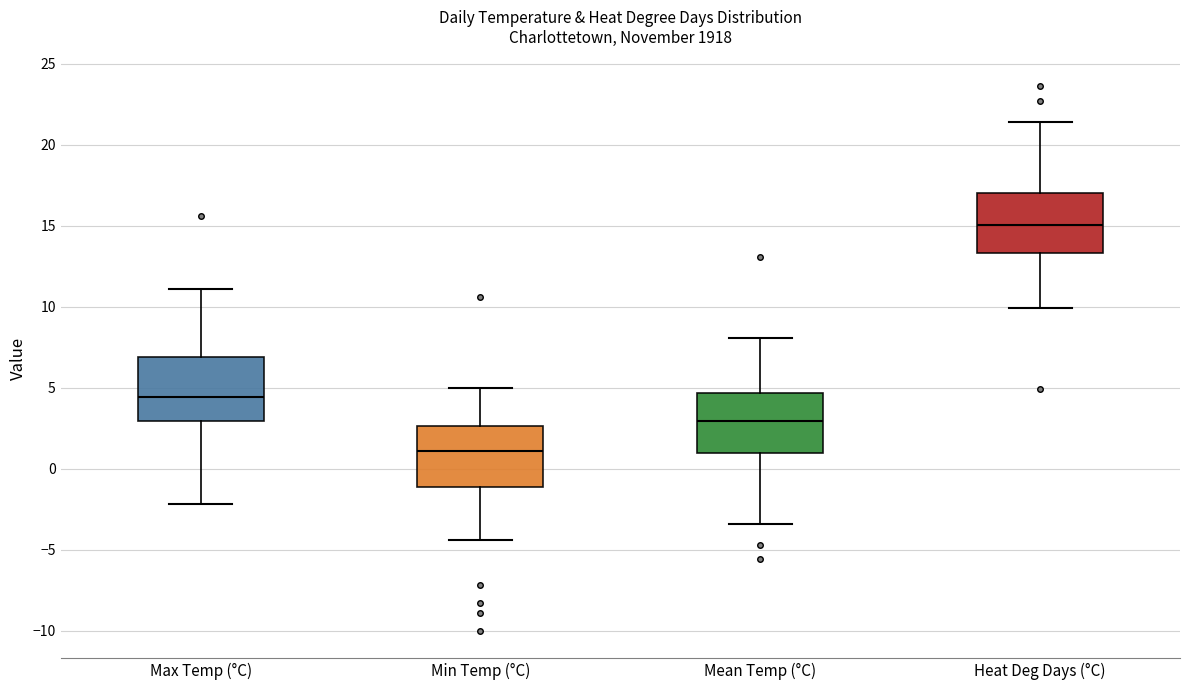

Where does the upper whisker of the box for Heat Deg Days (°C) end on the y-axis? The values are not printed on the chart, so give them approximately, as read against the axis.

21.5